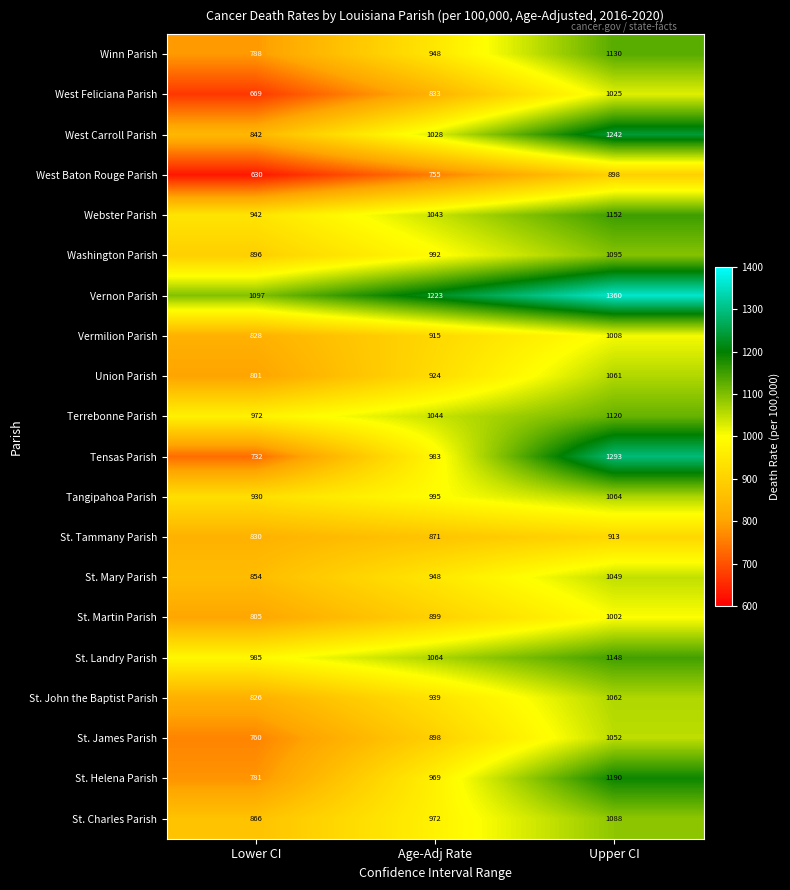

How many distinct data groups are displayed?

20